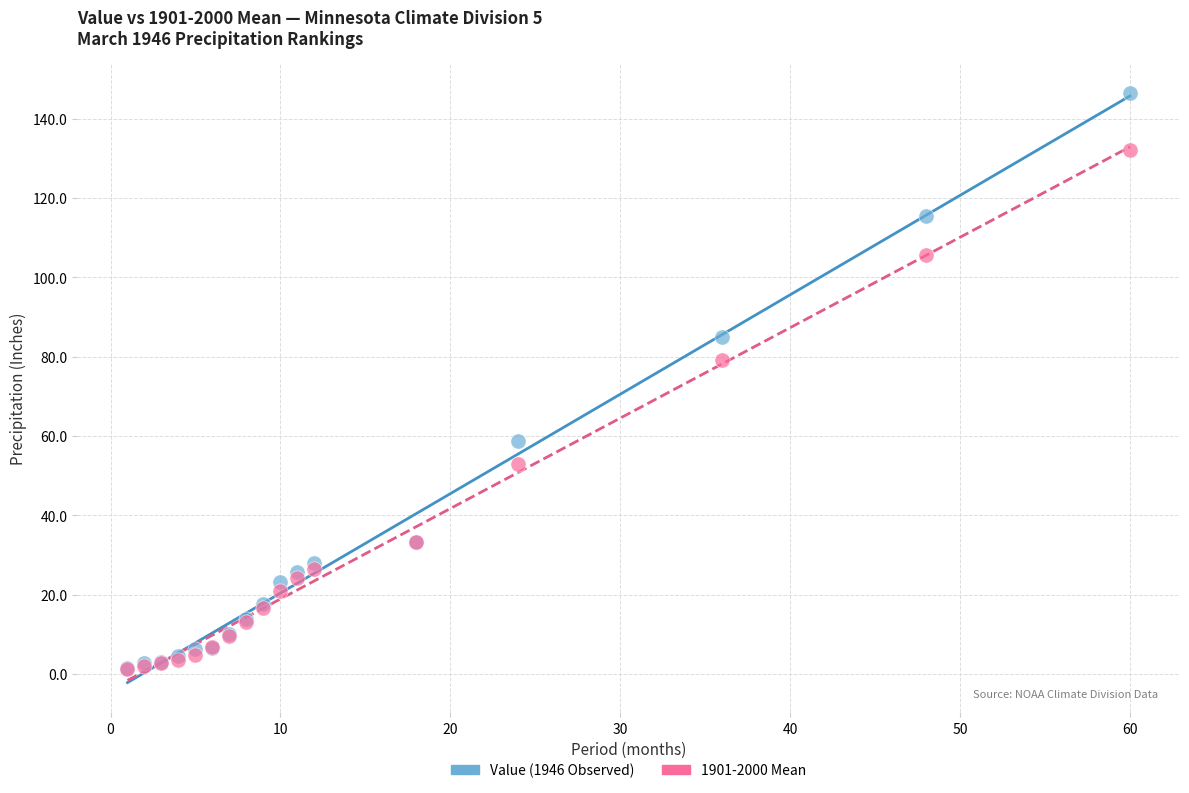

Across all series, what Y value is closest to 73?

79.2